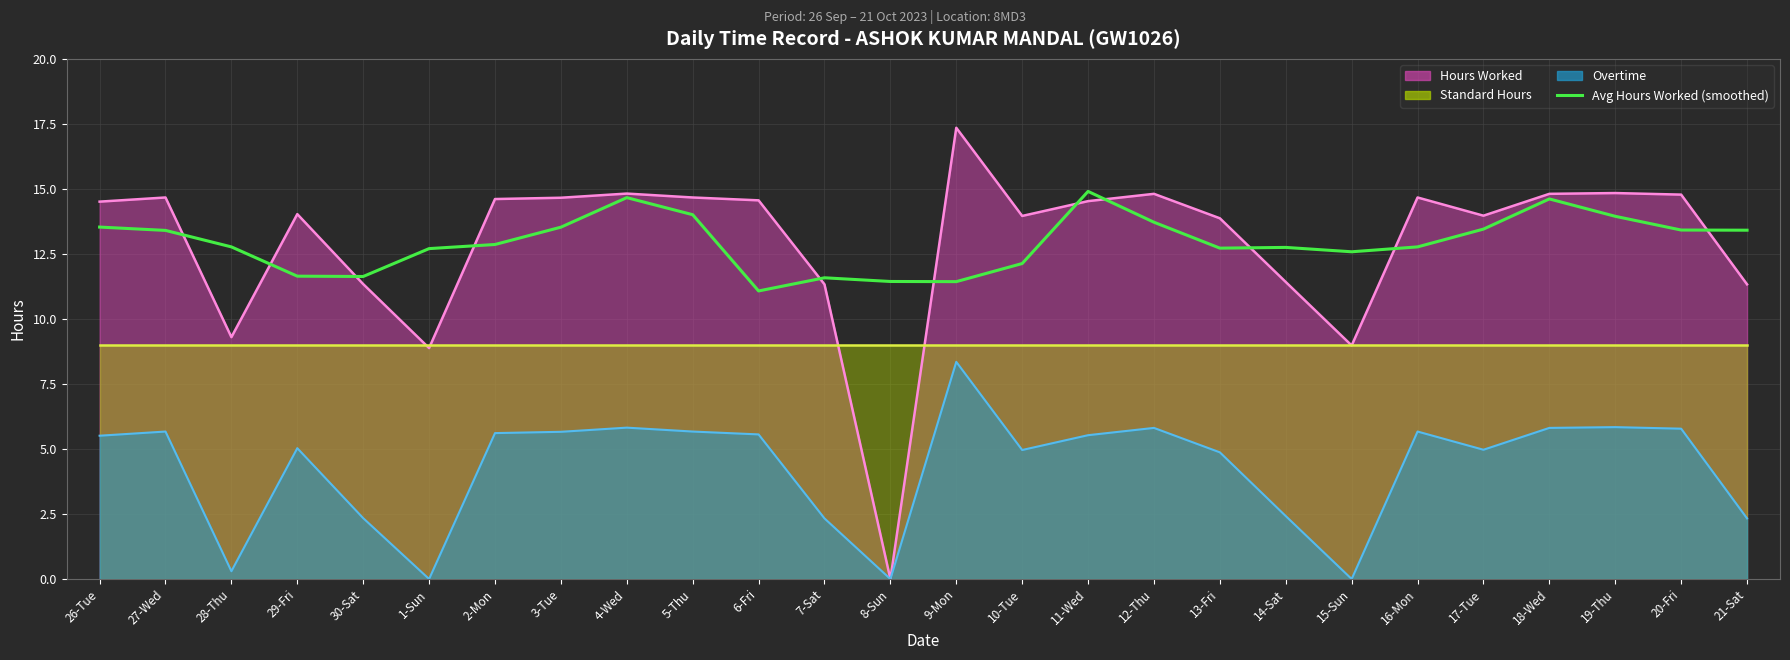

What is the label of the 12th point from the right?

10-Tue